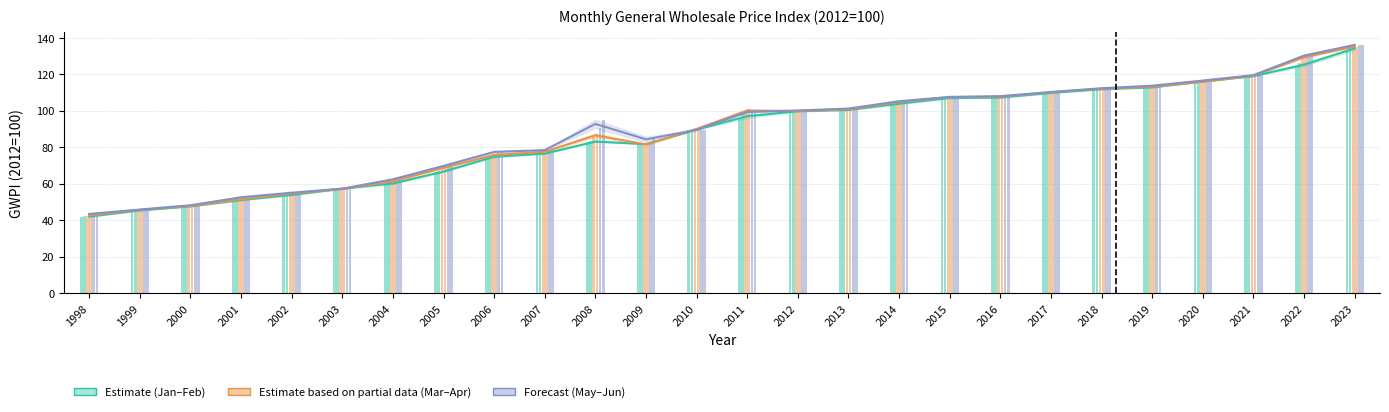

What is the sum of all May values?

2311.7